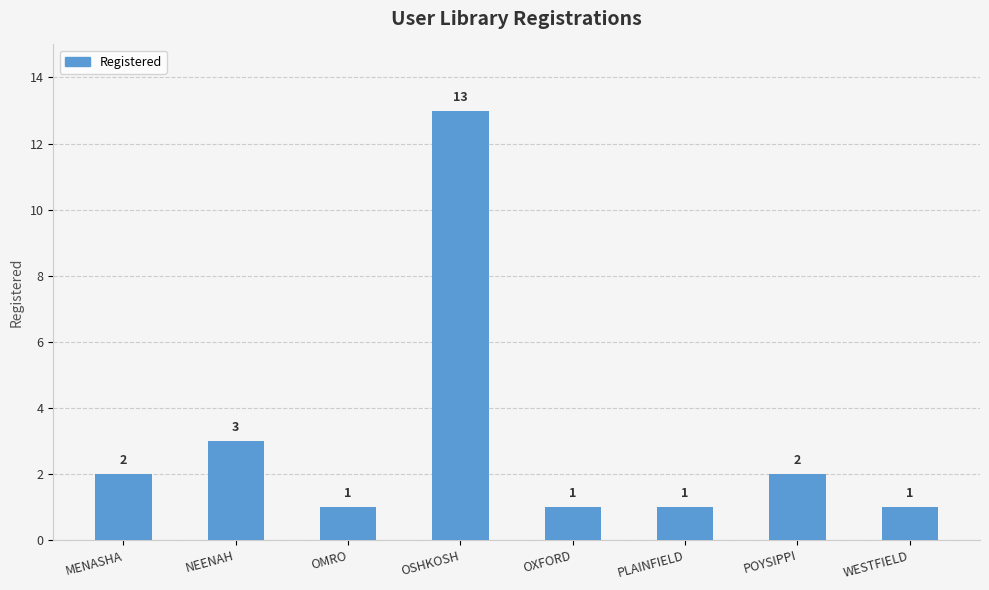

Are the bars grouped side by side (vs. stacked)?

No